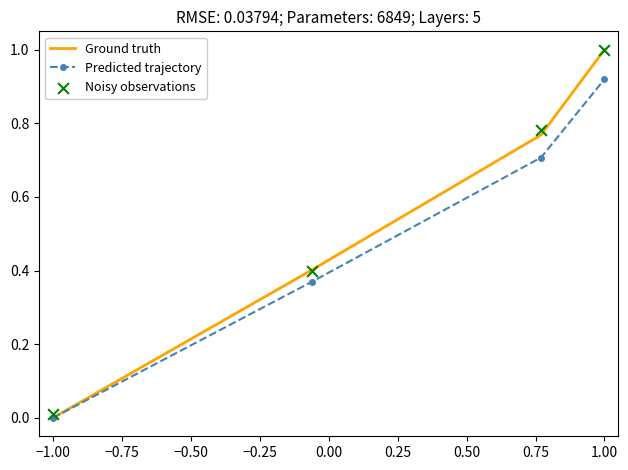

At how many categories does at least one series exceed 0?

4